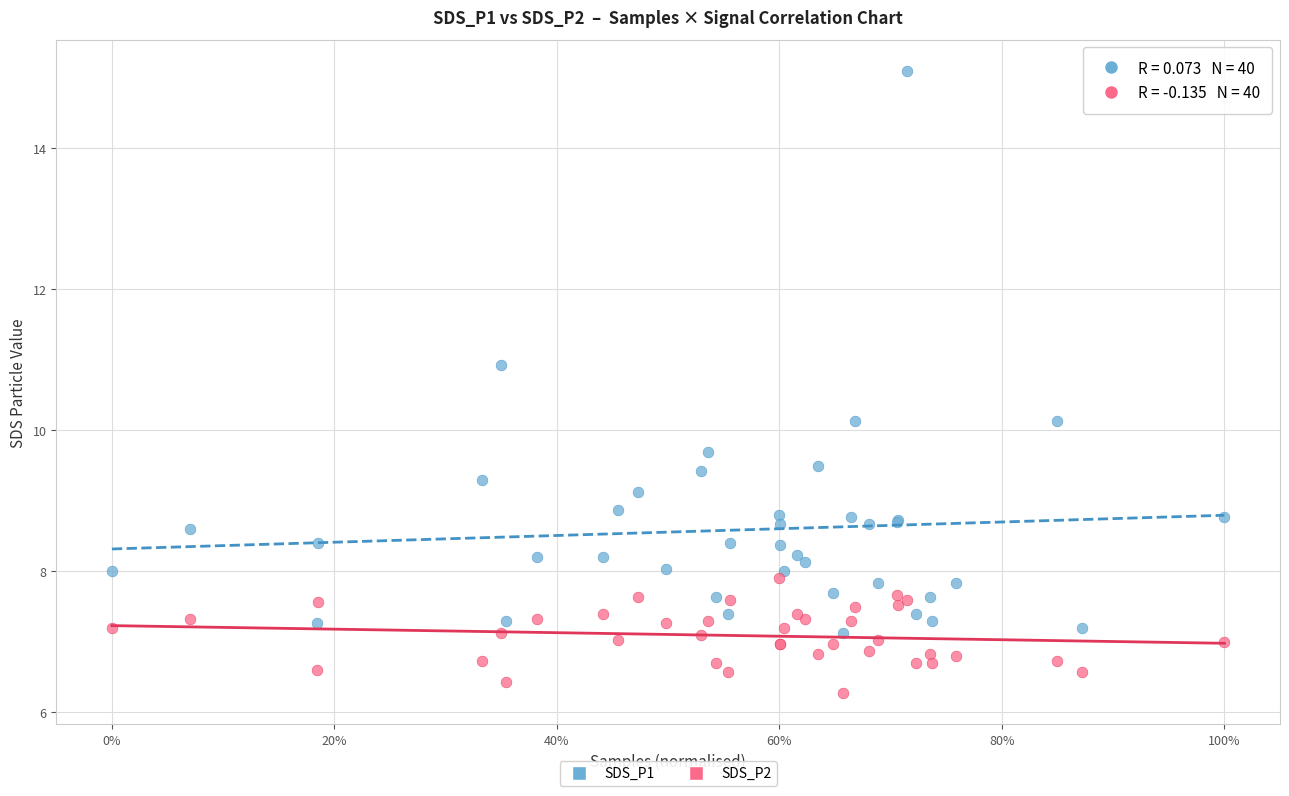

Which series has the largest Y range (max minus min)?

SDS_P1